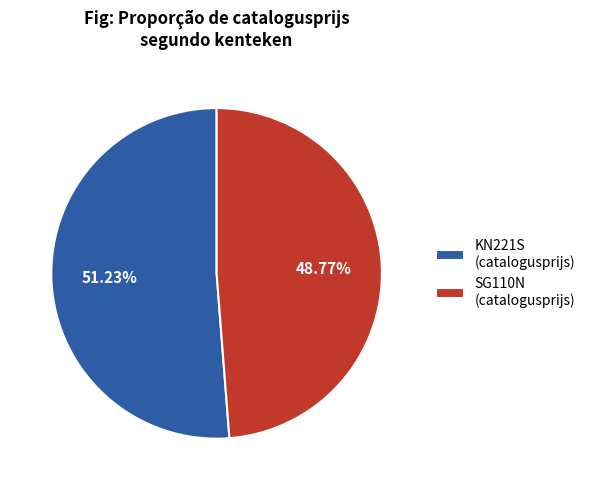

What is the smallest slice in the pie chart?

SG110N